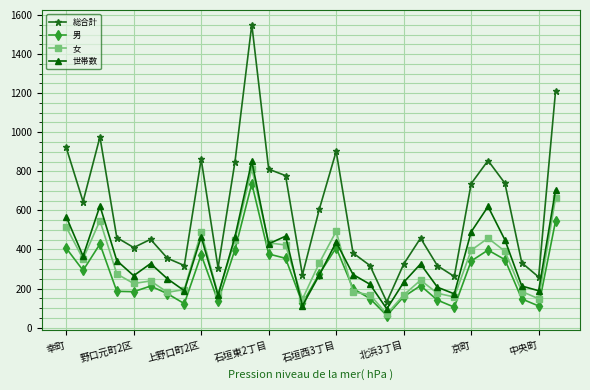

True or false: 総合計 and 男 intersect in this chart.

False